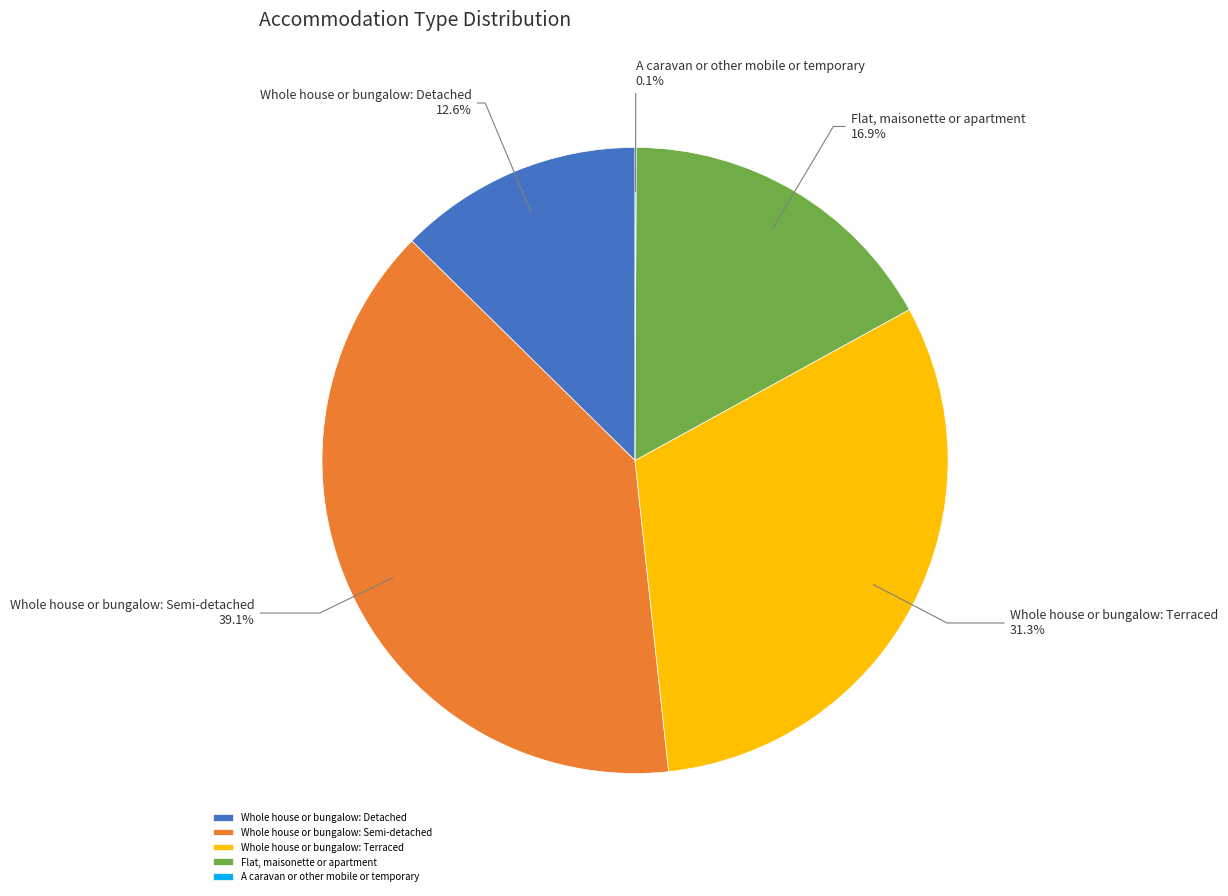

To the nearest percent, what is the difference between the largest and smallest slice percentages?

39%